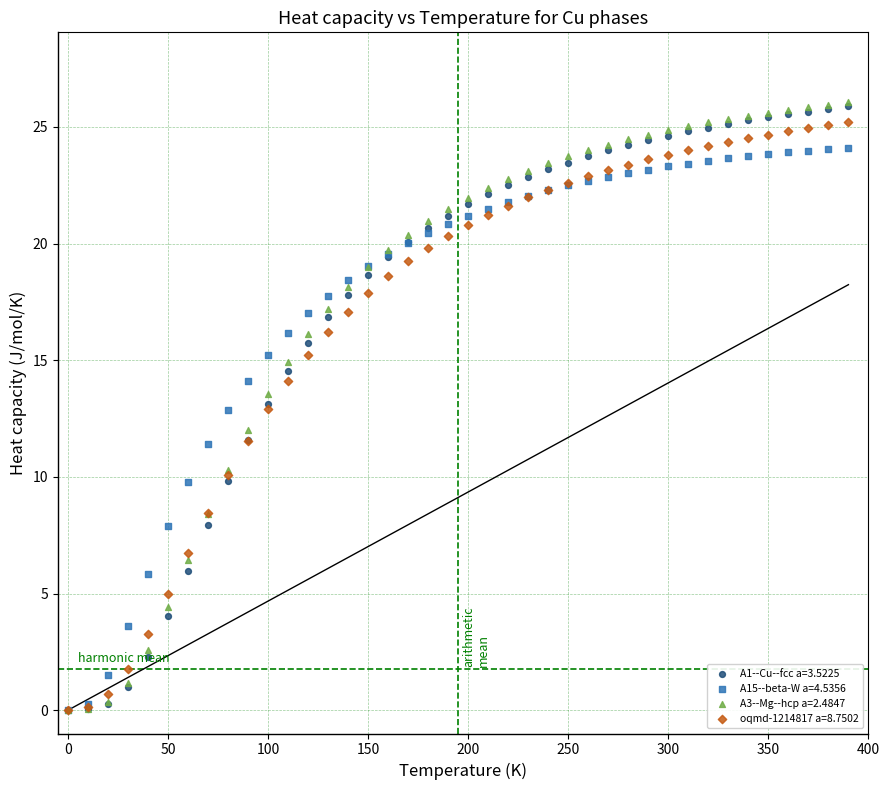

What are all the series names shown in the legend?

A1--Cu--fcc a=3.5225, A15--beta-W a=4.5356, A3--Mg--hcp a=2.4847, oqmd-1214817 a=8.7502